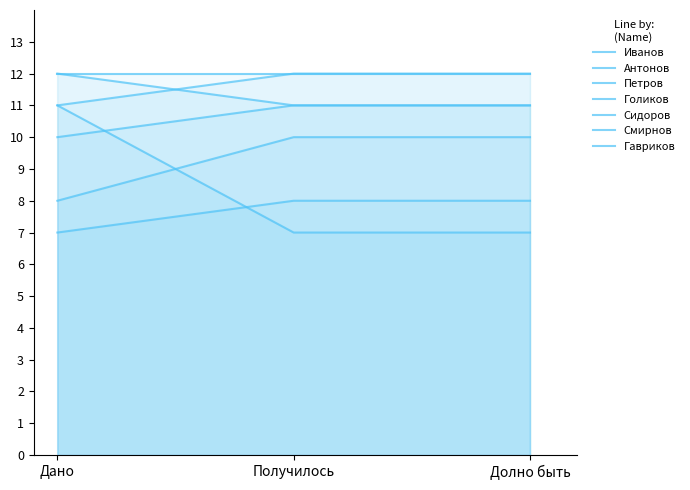

Does the chart display data point markers on the line(s)?

No